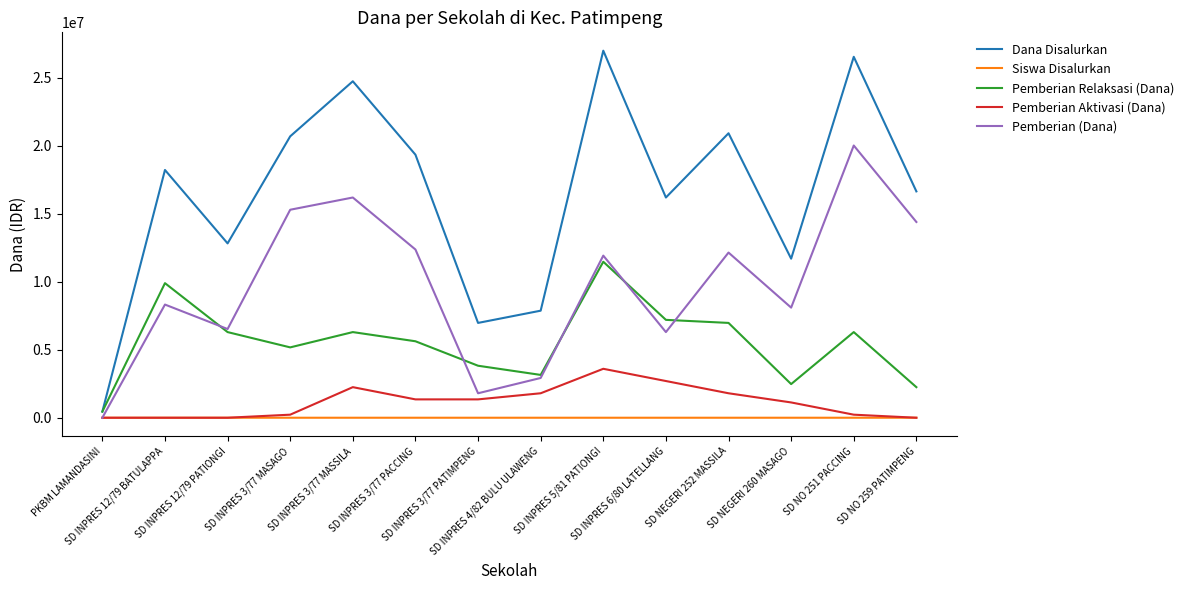

List the series in order of their peak value, lowest first.

Siswa Disalurkan, Pemberian Aktivasi (Dana), Pemberian Relaksasi (Dana), Pemberian (Dana), Dana Disalurkan